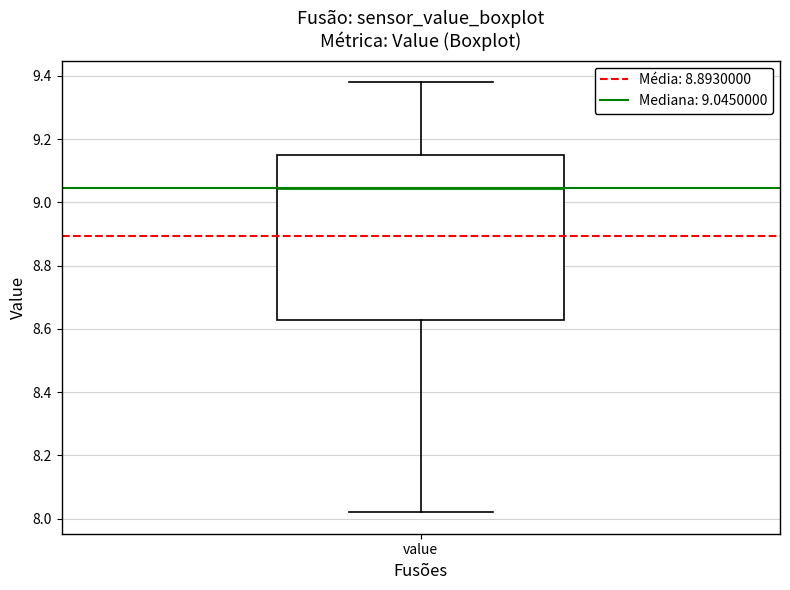

Read this box plot against the y-axis: the position of the median line, the range covered by the box, and the ends of both whiskers. The values are not printed on the chart, so give them approximately, as read against the axis.

median 9.04, box 8.62 to 9.16, whiskers 8.02 to 9.38